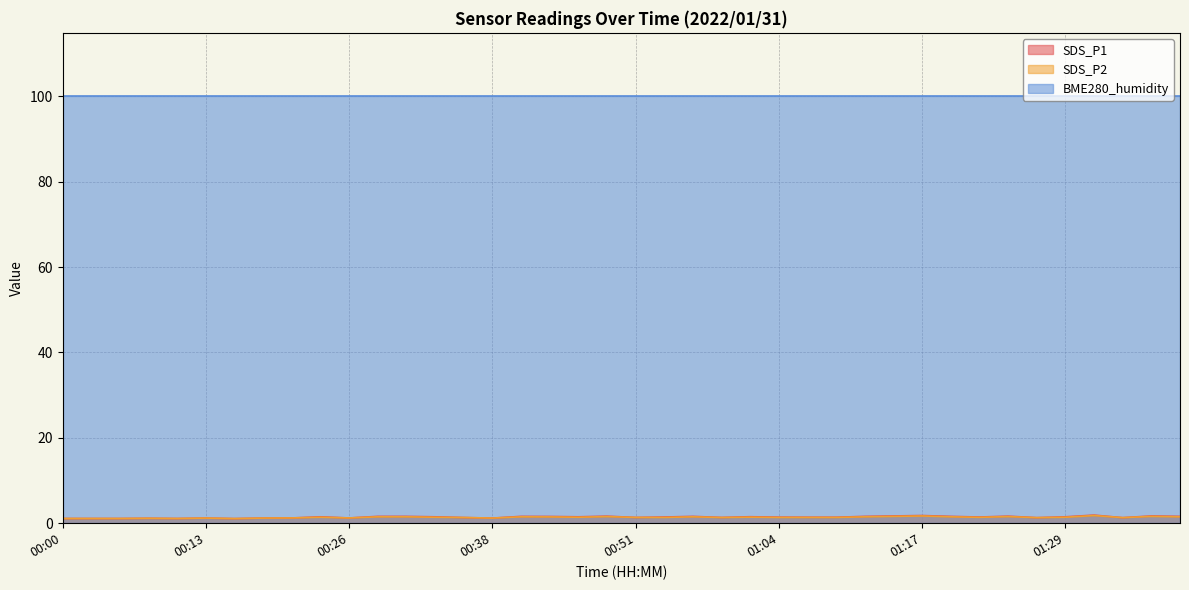

True or false: SDS_P2 and SDS_P1 cross at least once.

False